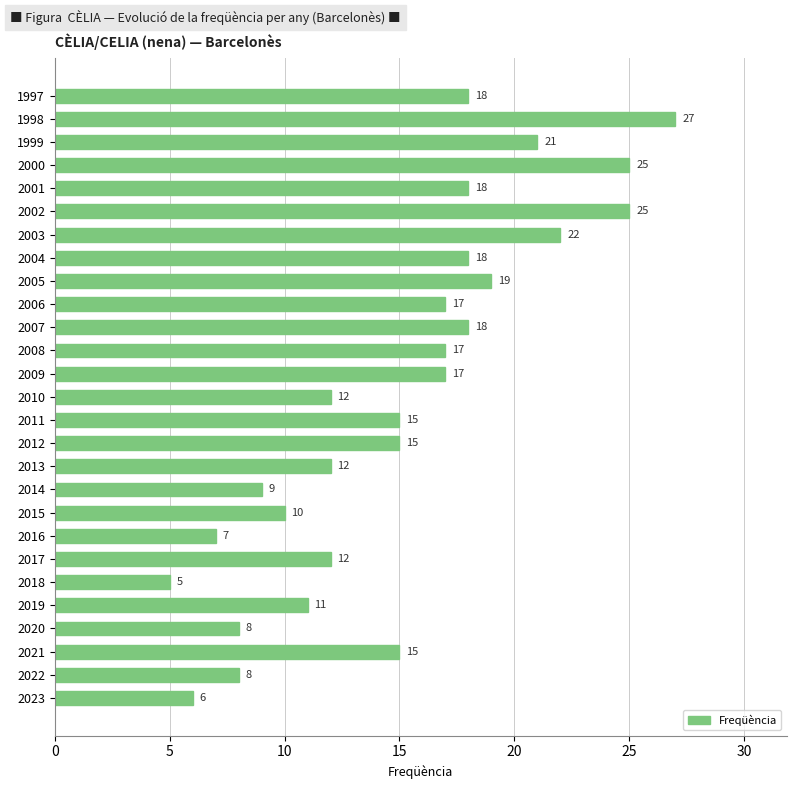

At which category does the chart reach its minimum across all series?

2018